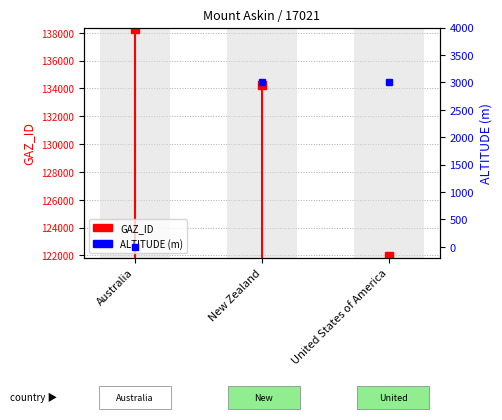

What is the minimum value shown in the chart?

121899.0